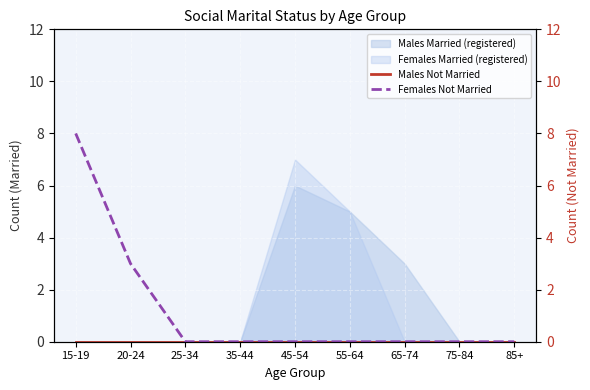

The value of Females Not Married at 75-84 is 0. True or false?

True